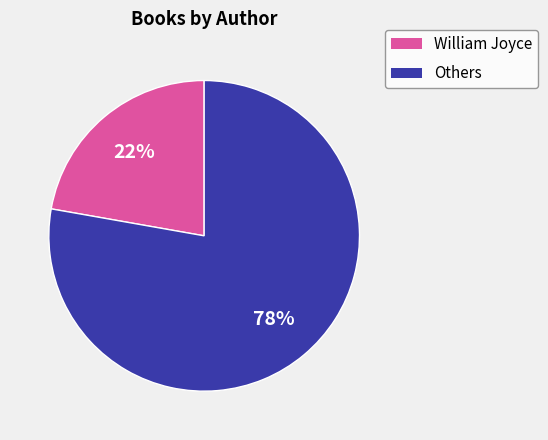

To the nearest percent, what is the average slice percentage?

50%